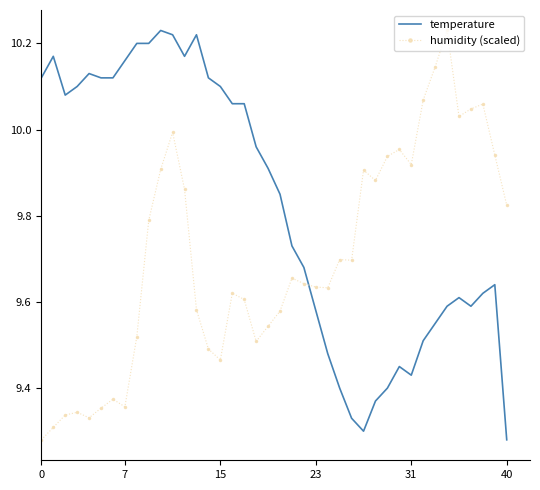

After their last crossing, which series has the higher values: temperature or humidity (scaled)?

humidity (scaled)